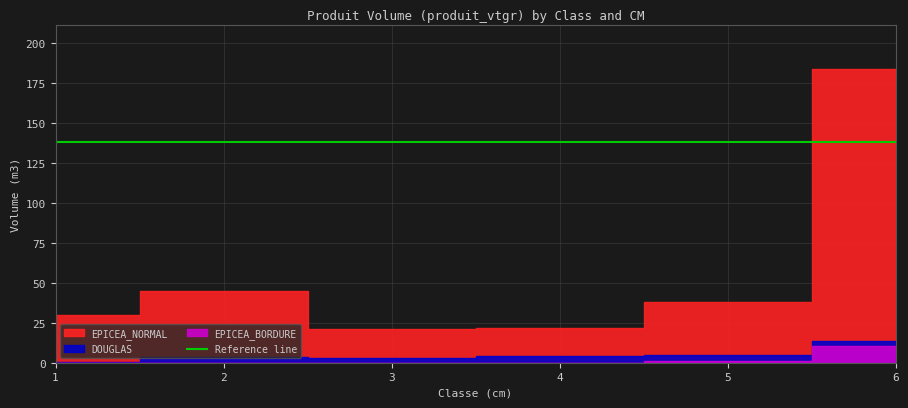

Is the value of DOUGLAS at 4 greater than the value of EPICEA_BORDURE at 4?

Yes